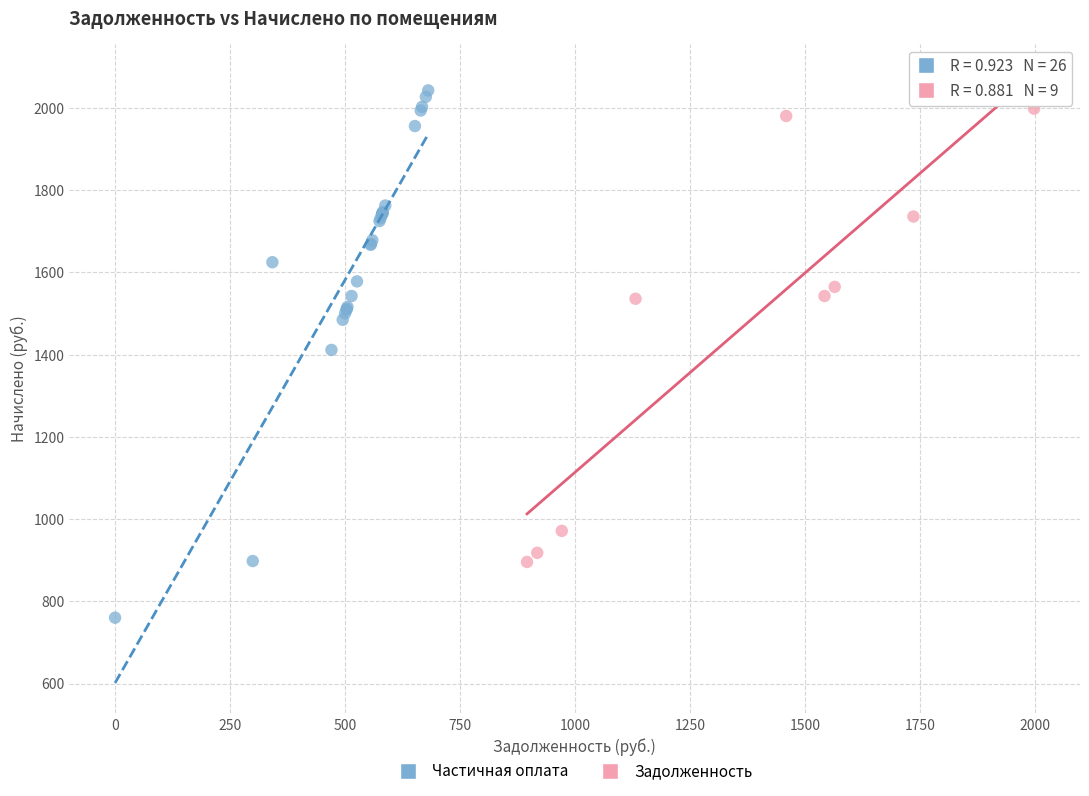

Which series has the largest Y range (max minus min)?

Частичная оплата